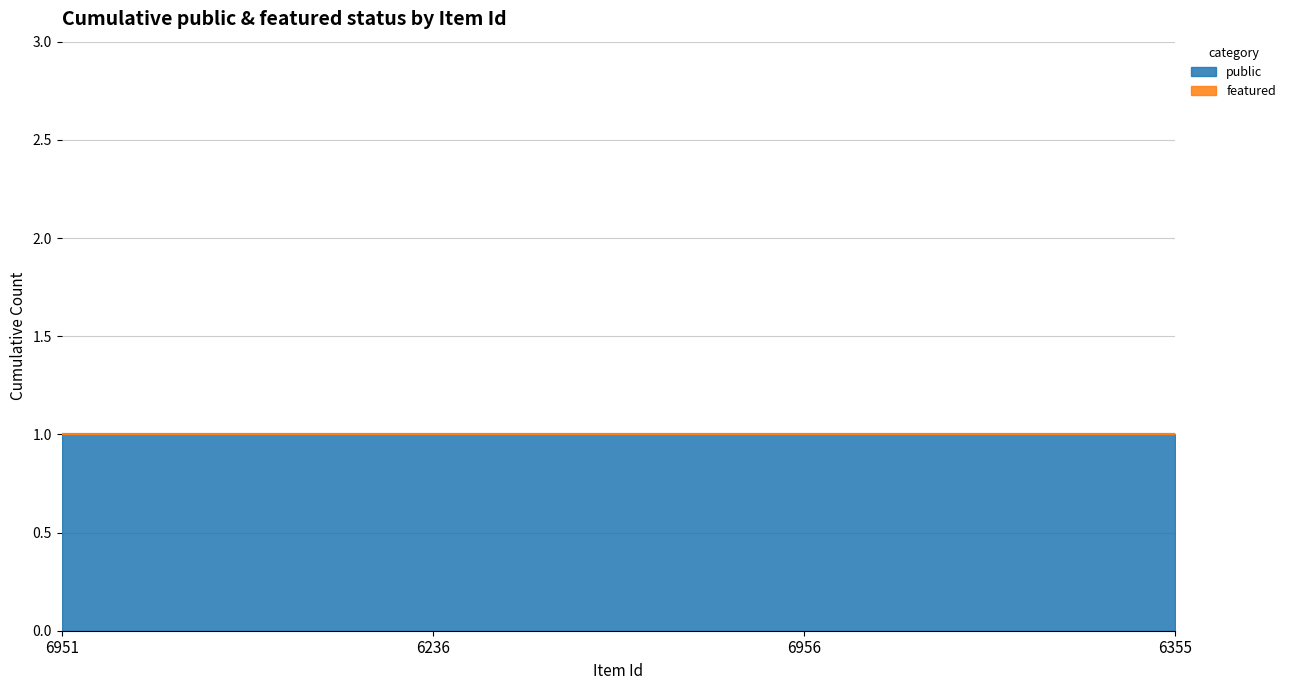

Rank the series by their maximum value, from lowest to highest.

featured, public